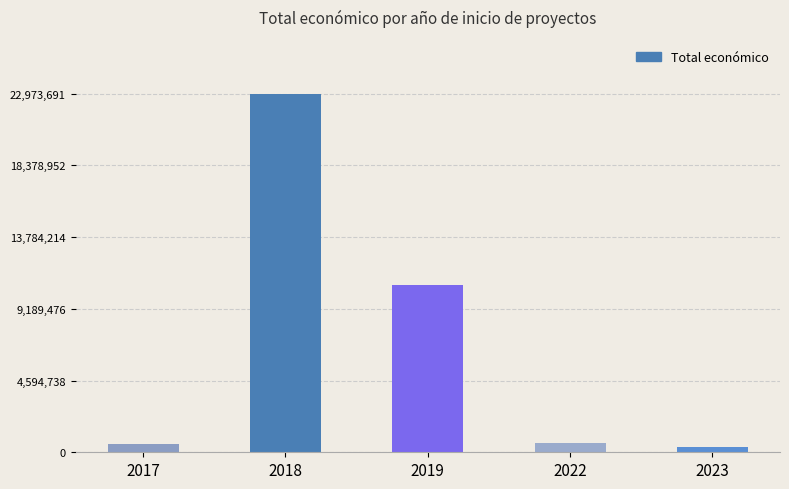

What is the ratio of the value at 2018 to the value at 2022?

38.5